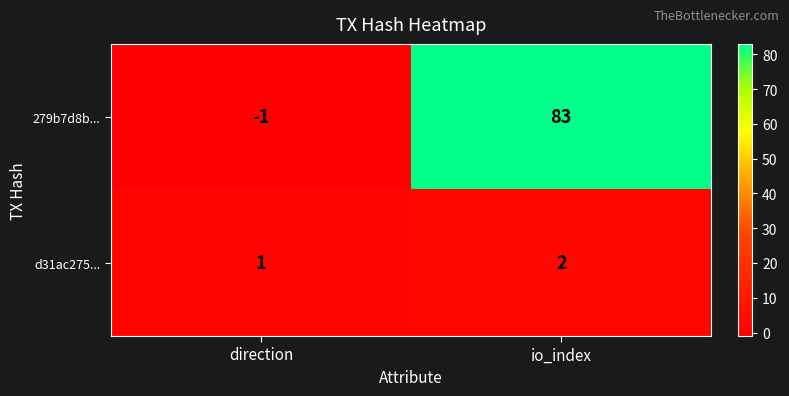

What is the difference between the highest and lowest values at direction?

2